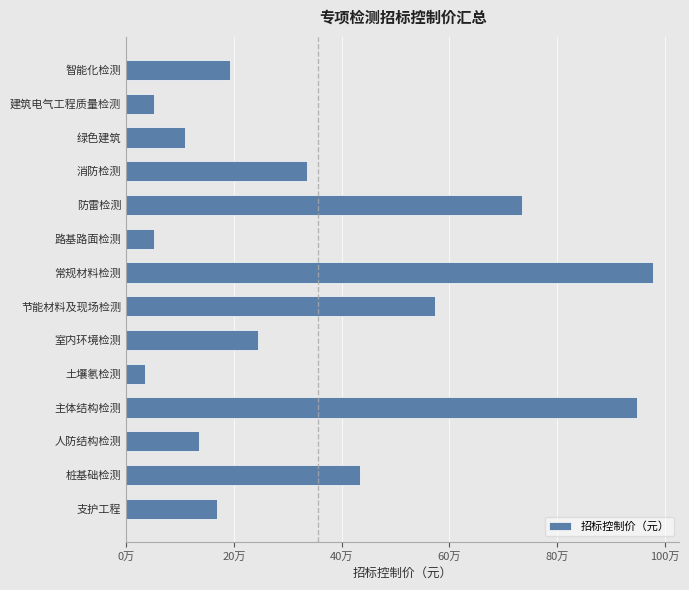

Does the chart contain any negative values?

No